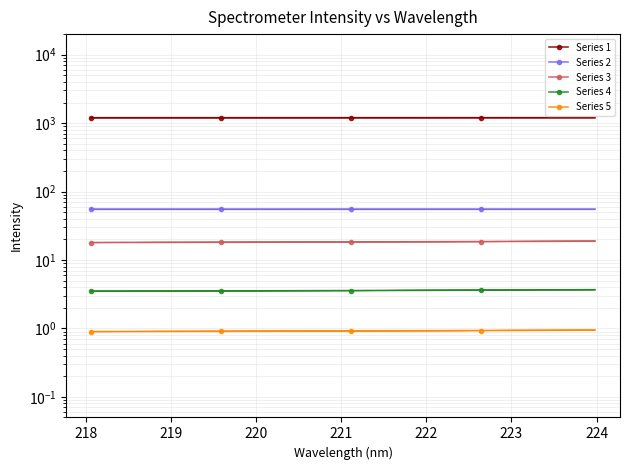

How many lines are shown in the chart?

5